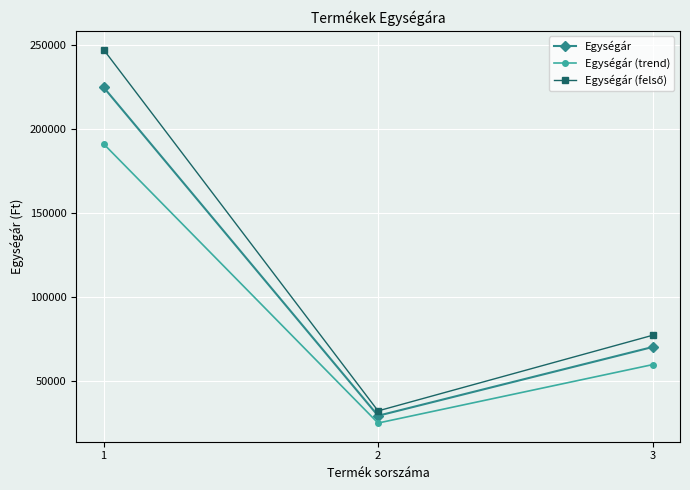

The value of Egységár at 1 is 113999.9. True or false?

False